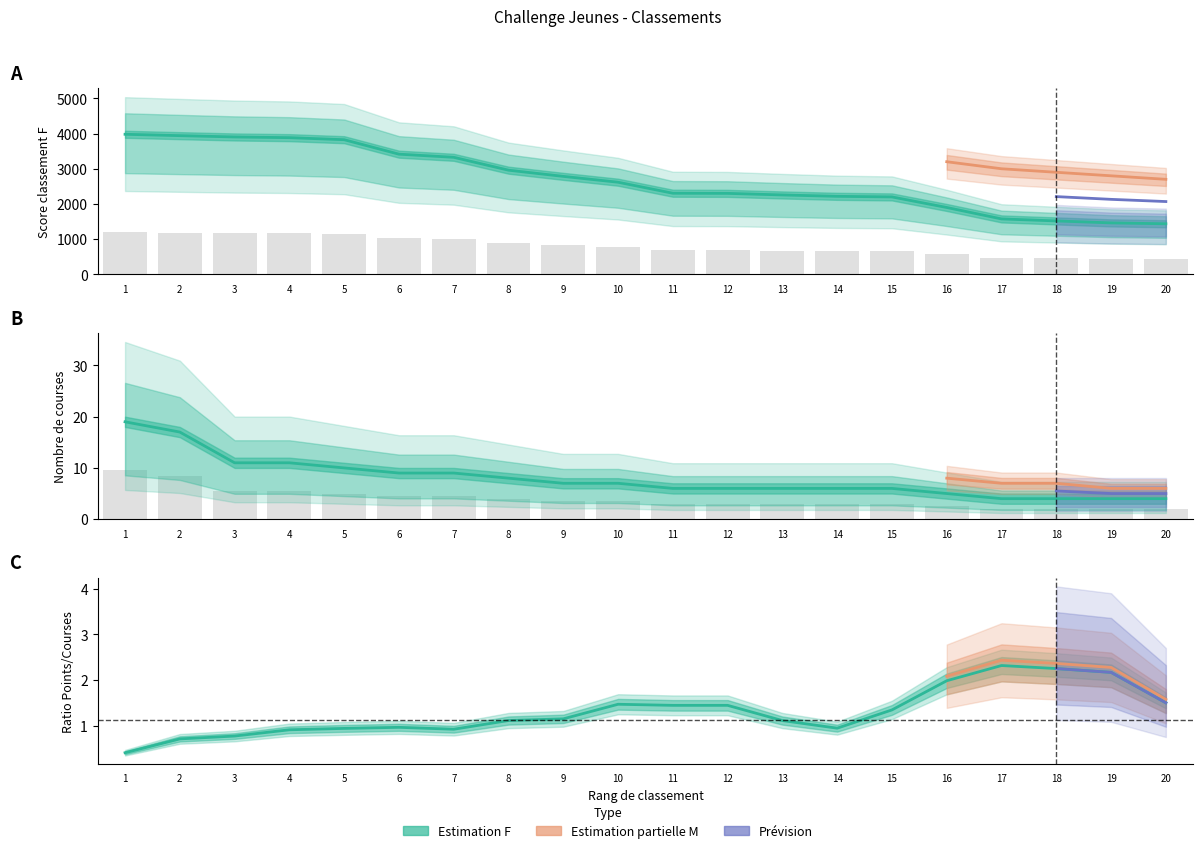

What is the difference between the second highest and minimum values in the Score_F series?

2504